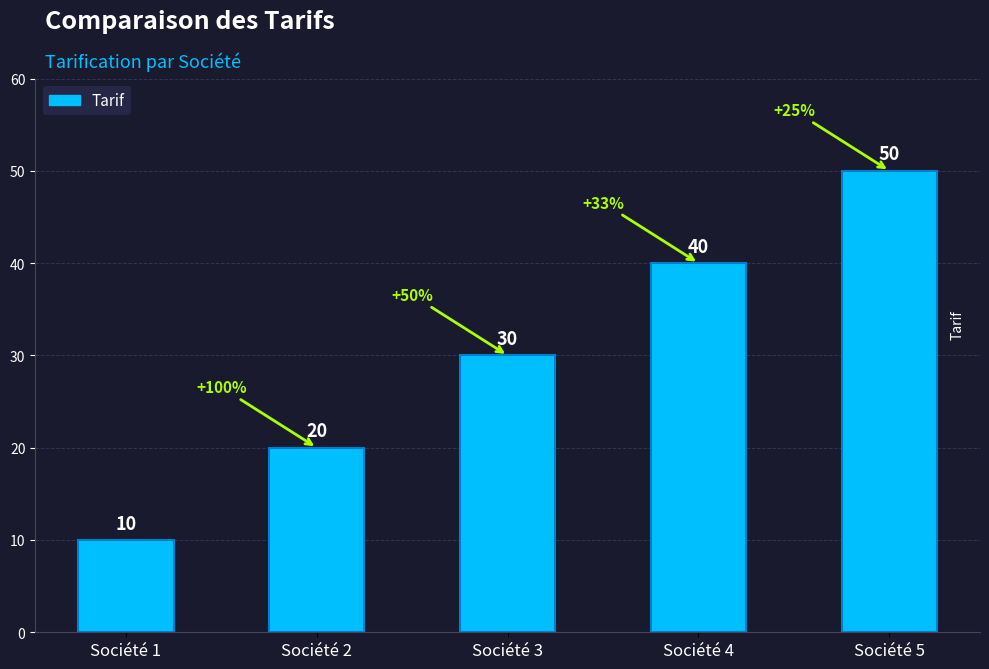

What is the value of the 2nd bar from the left?

20